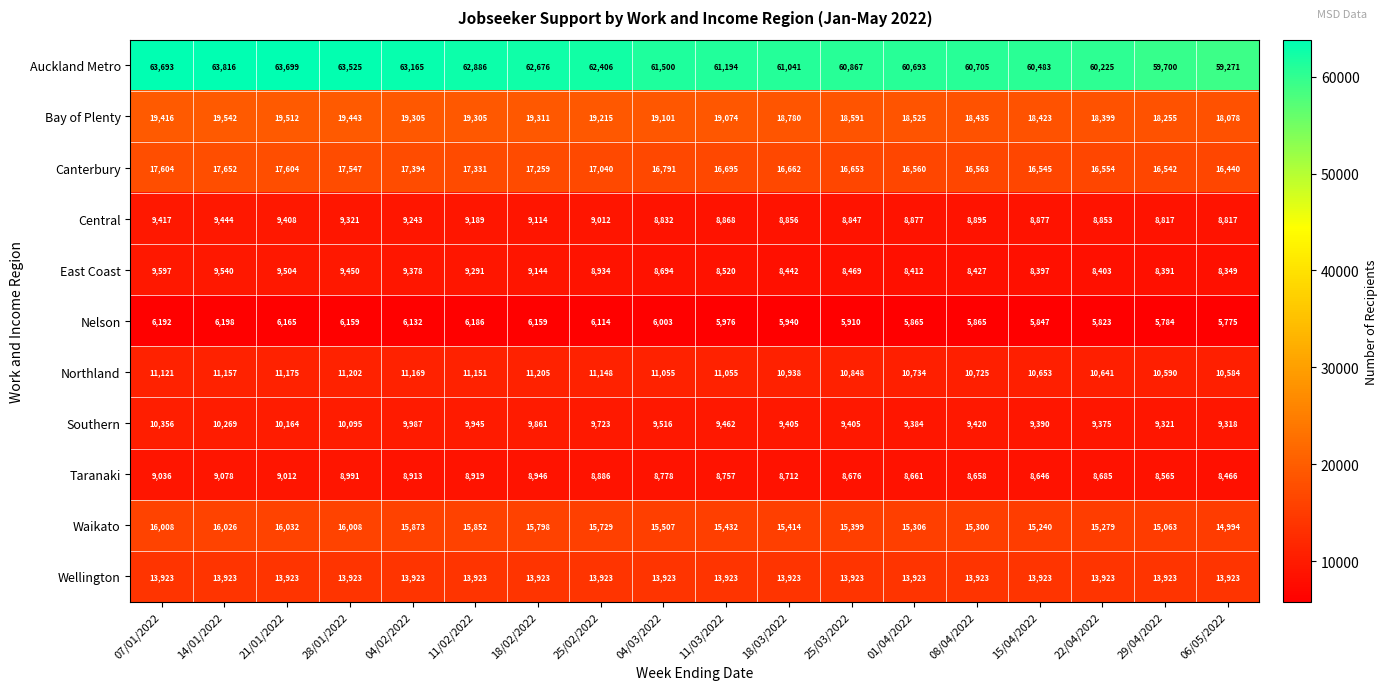

At which label does Waikato reach its minimum?

06/05/2022